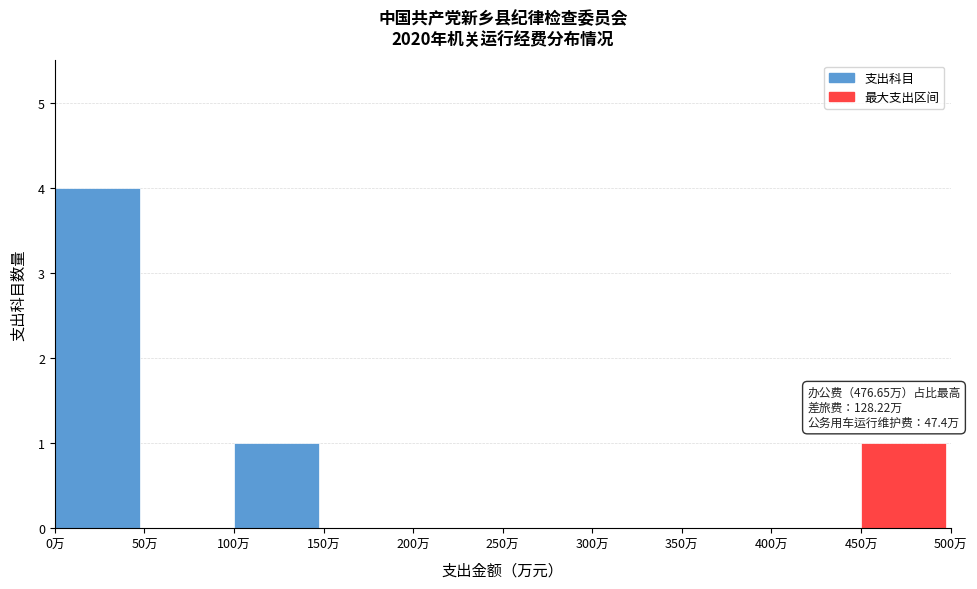

Over which range of the x-axis is the bar tallest?

0 to 50